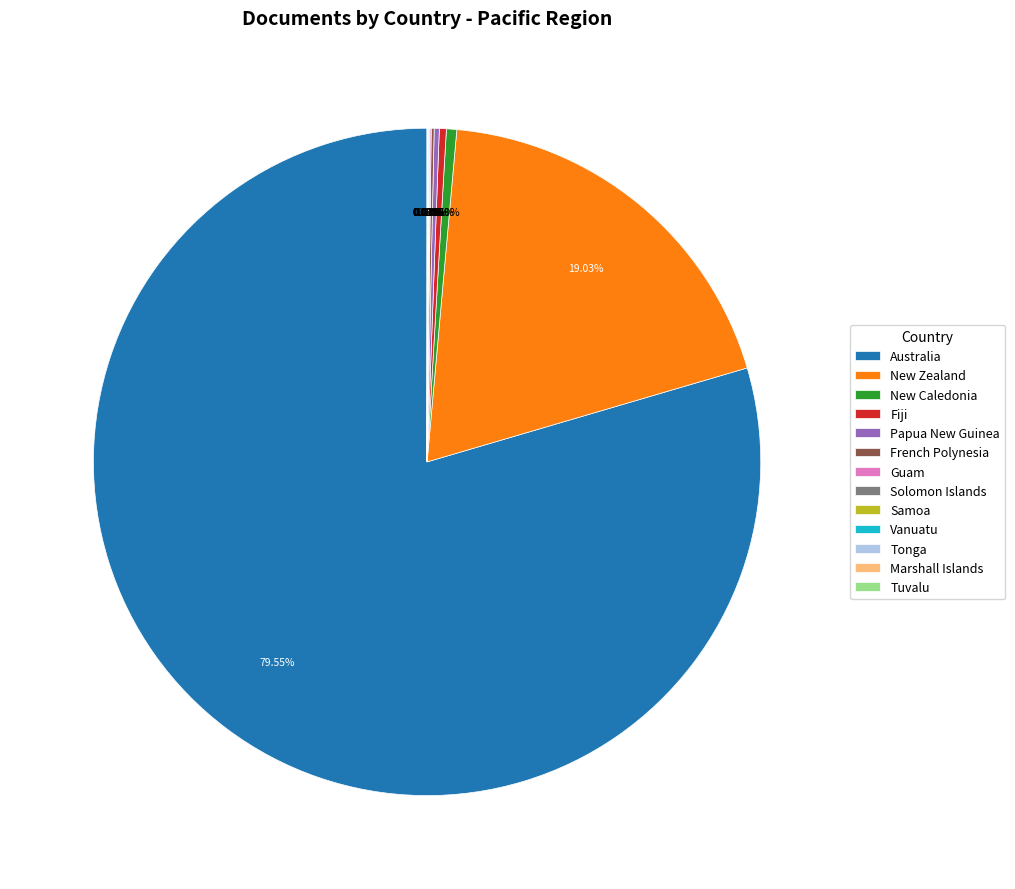

What is the majority slice?

Australia